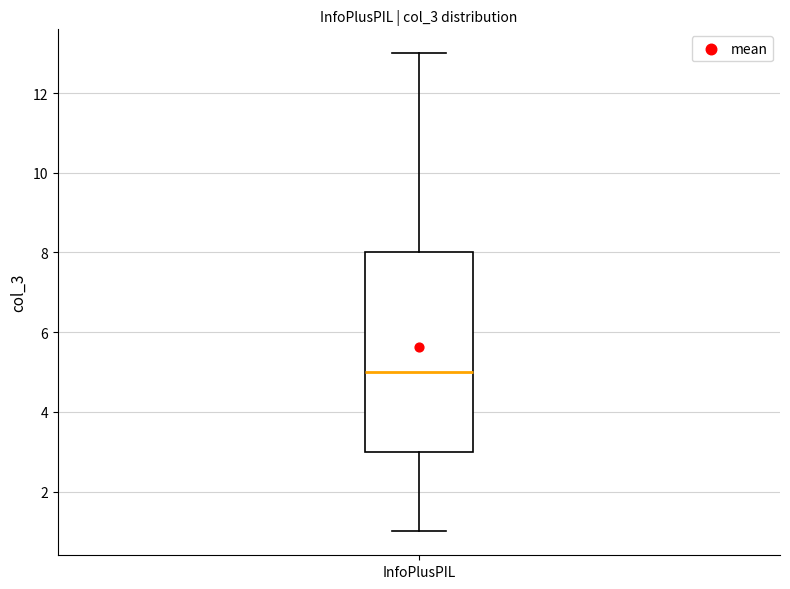

Read this box plot against the y-axis: the position of the median line, the range covered by the box, and the ends of both whiskers. The values are not printed on the chart, so give them approximately, as read against the axis.

median 5, box 3 to 8, whiskers 1 to 13